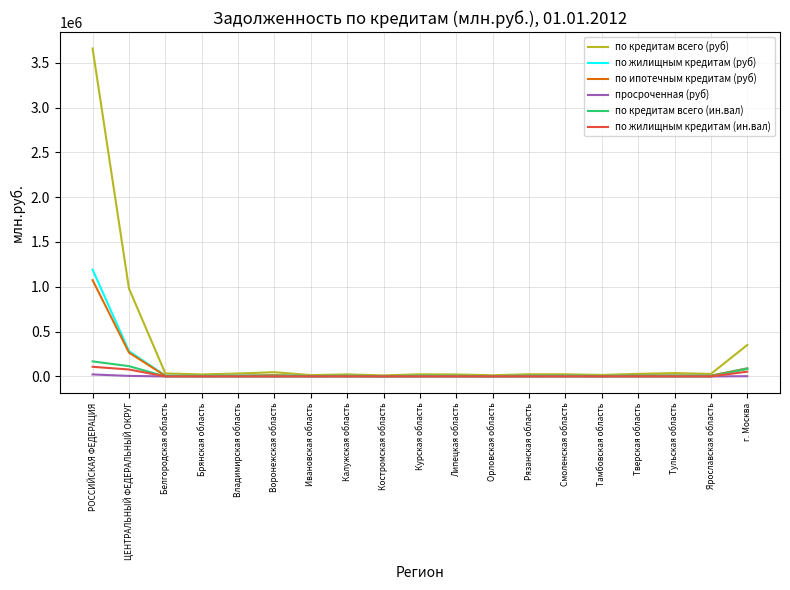

What is the average value of the по кредитам всего (ин.вал) series?

19587